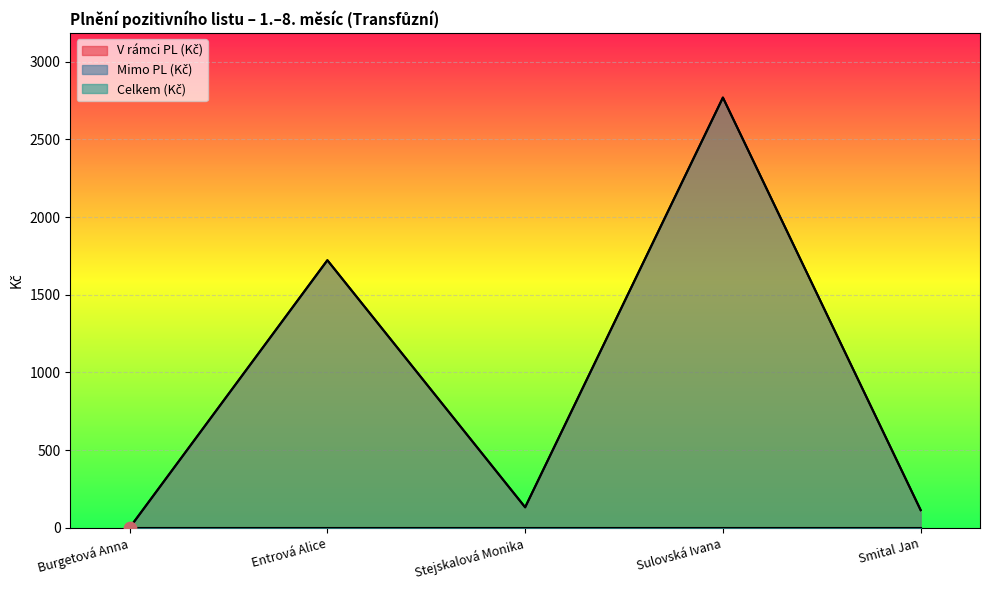

At how many categories does at least one series exceed 943?

2